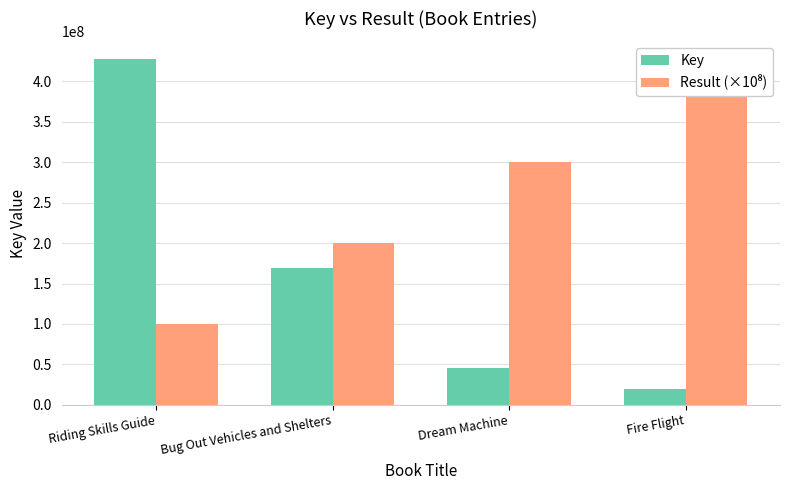

True or false: Result (×10⁸) has a value of 200000000 at Bug Out Vehicles and Shelters.

True